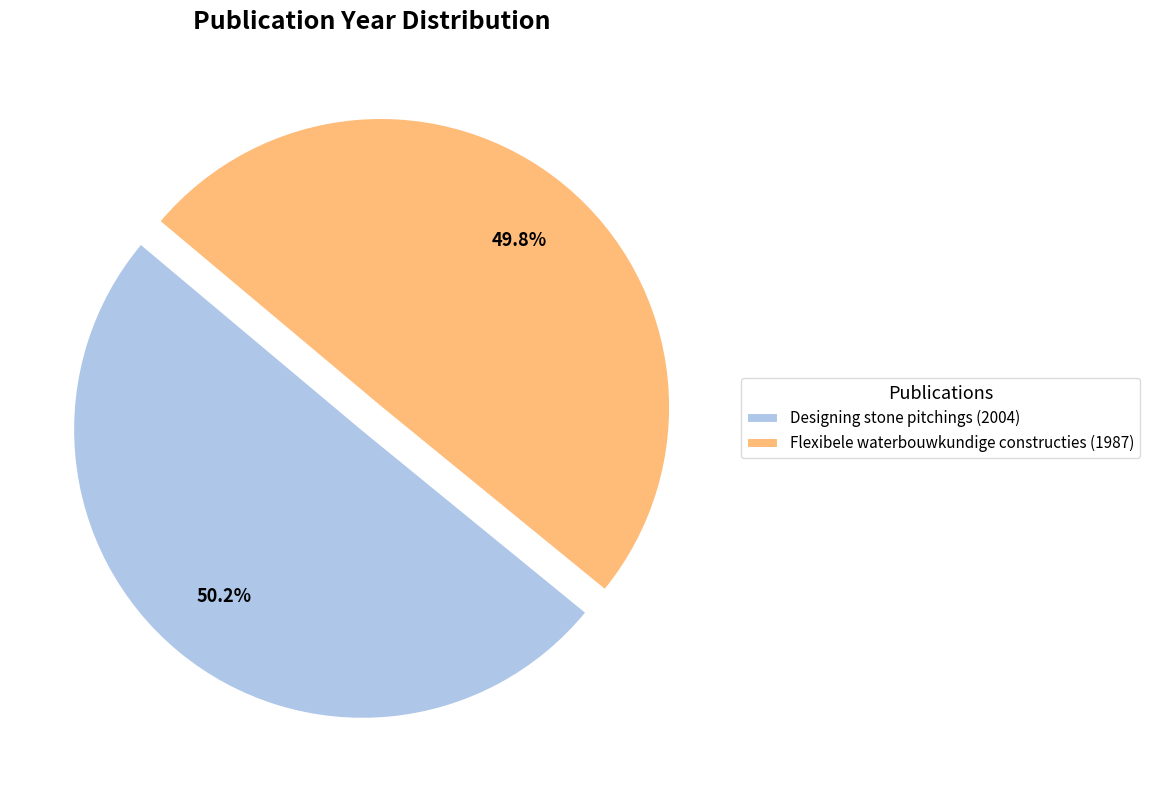

Is there any slice that represents more than half of the pie?

Yes